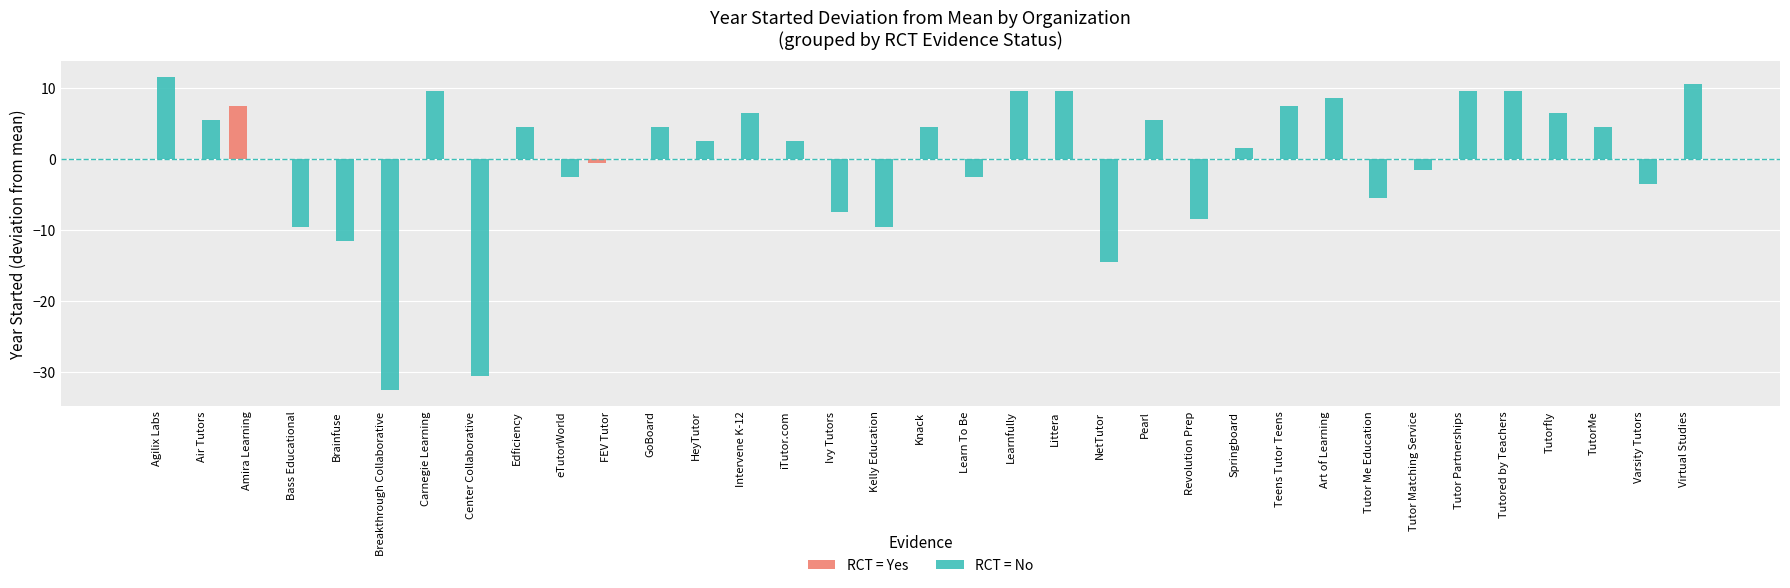

True or false: RCT = No has a value of -24.5 at NetTutor.

False